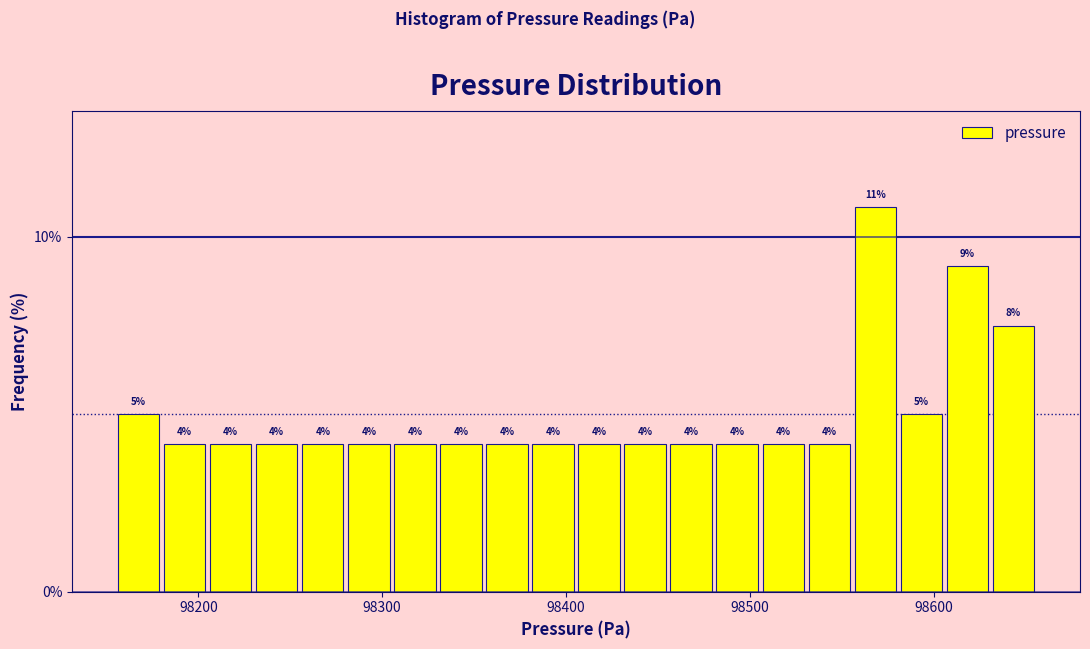

Around what value on the x-axis is the tallest bar? Give the approximate position of its centre, as read against the axis.

98570